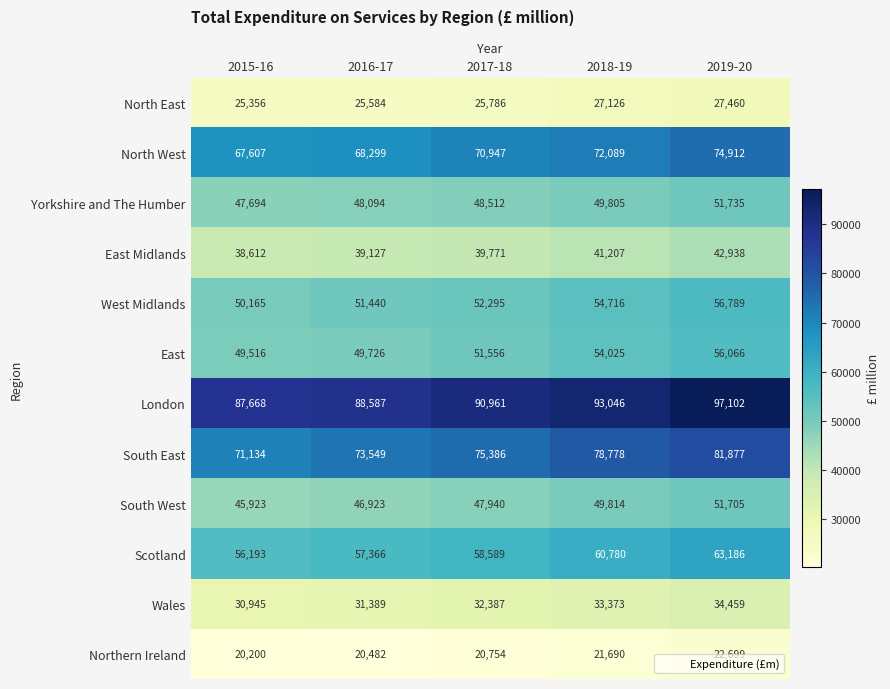

At which category is the sum across all series the highest?

2019-20